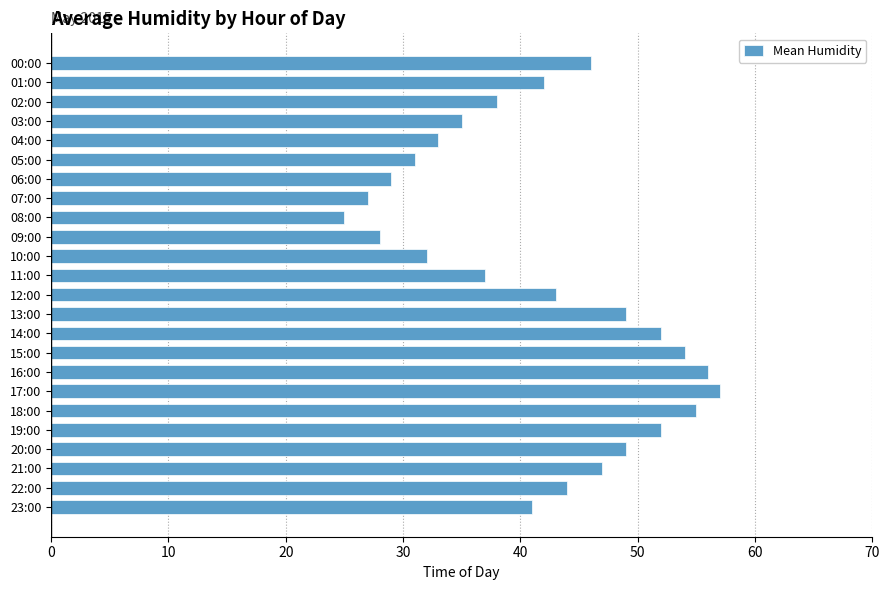

The value at 09:00 is 28. True or false?

True